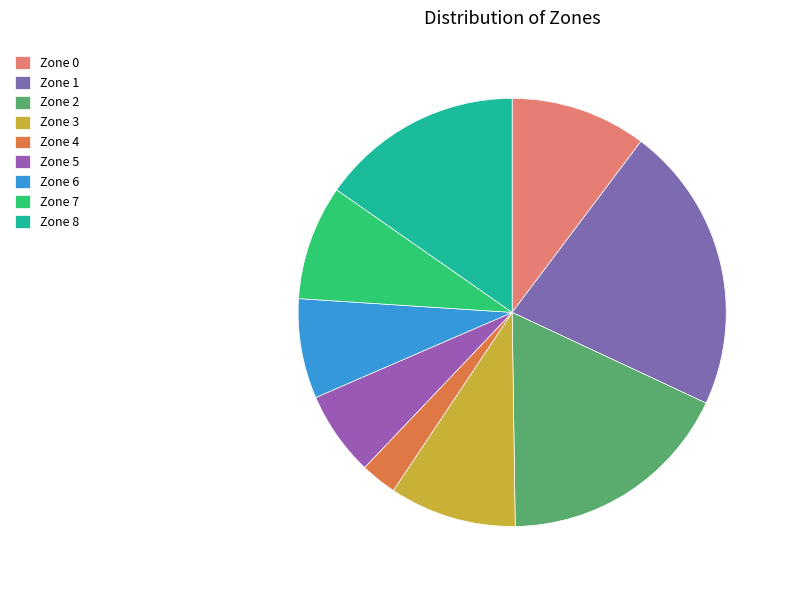

Is there any slice that represents more than half of the pie?

No